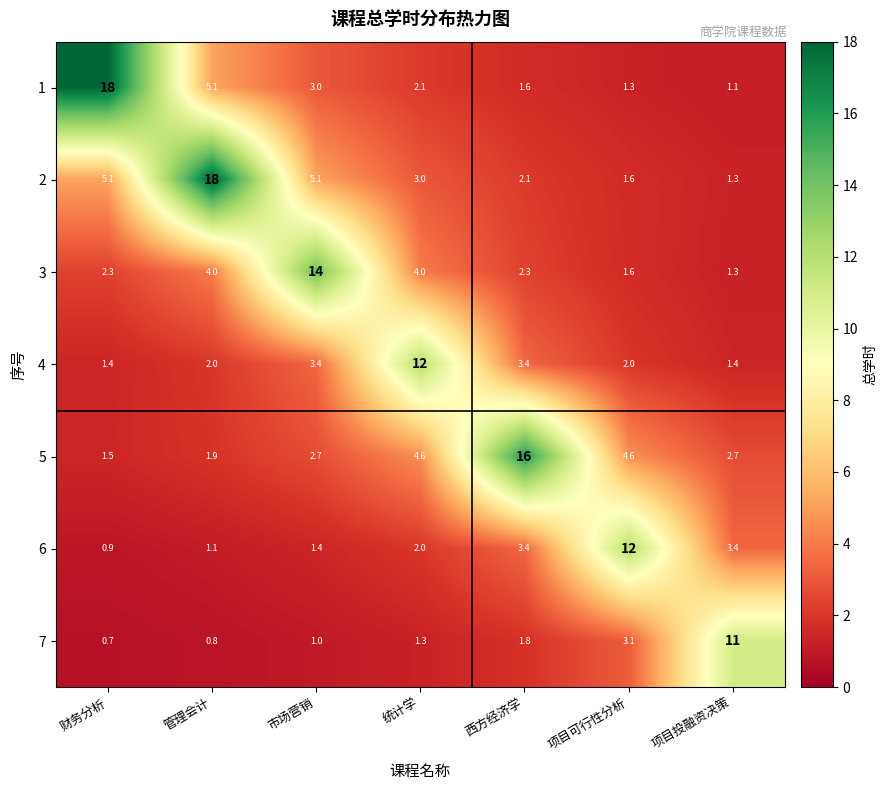

What is the total value across all series at 市场营销?

30.6